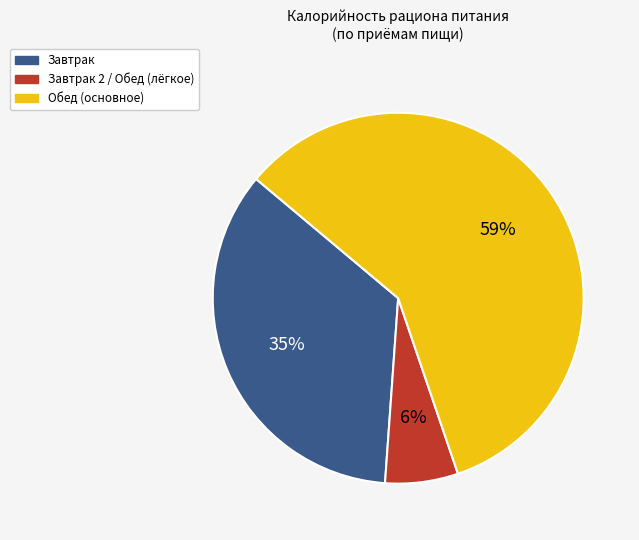

To the nearest percent, what is the average slice percentage?

33%